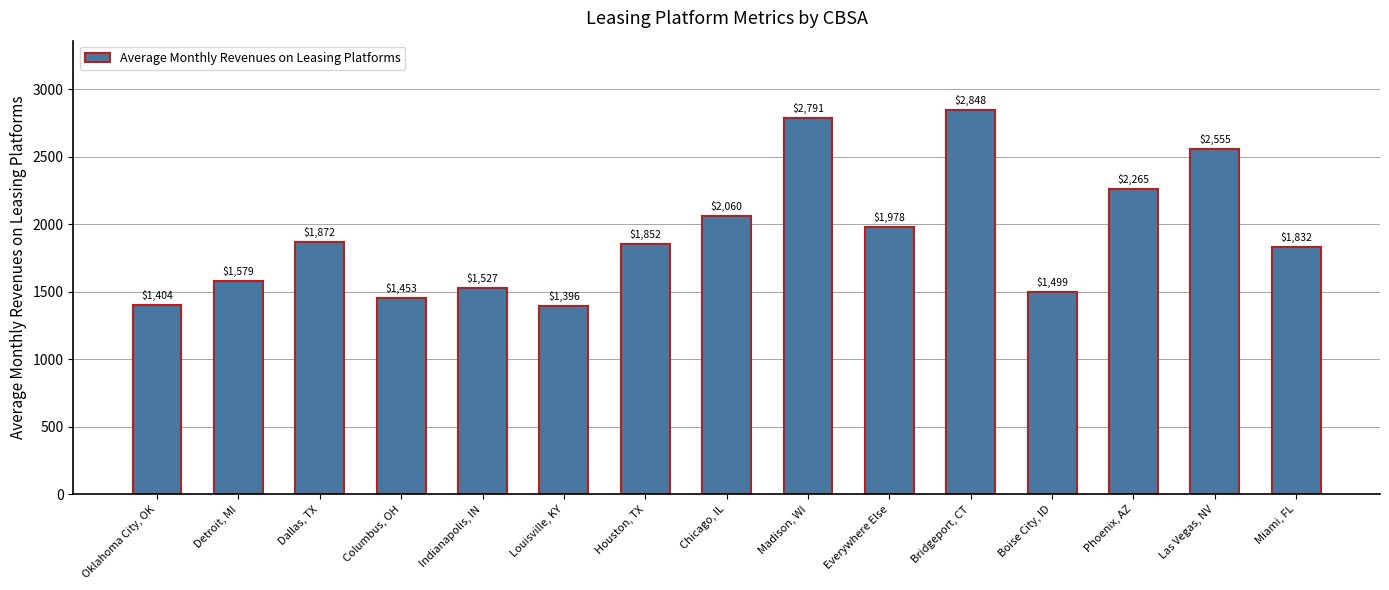

What is the ratio of the value at Chicago, IL to the value at Bridgeport, CT?

0.7